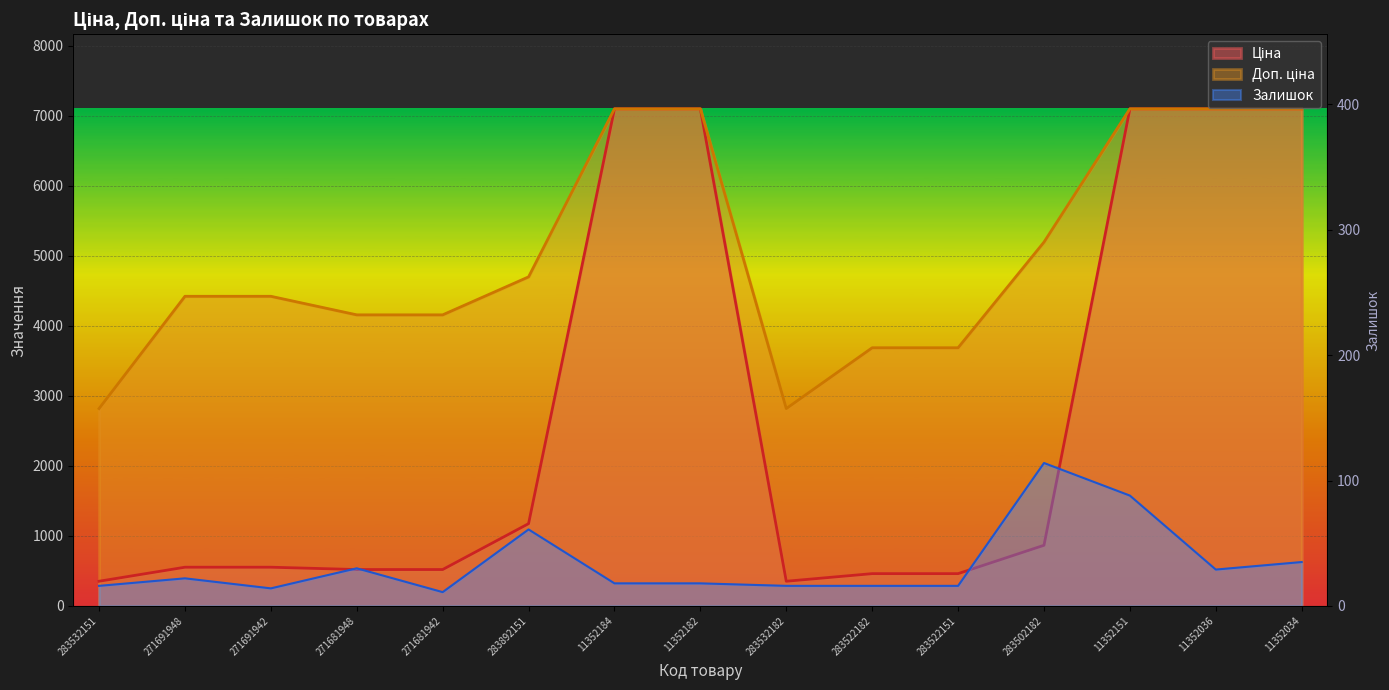

What value does the Залишок series have at 283532182?

16.0